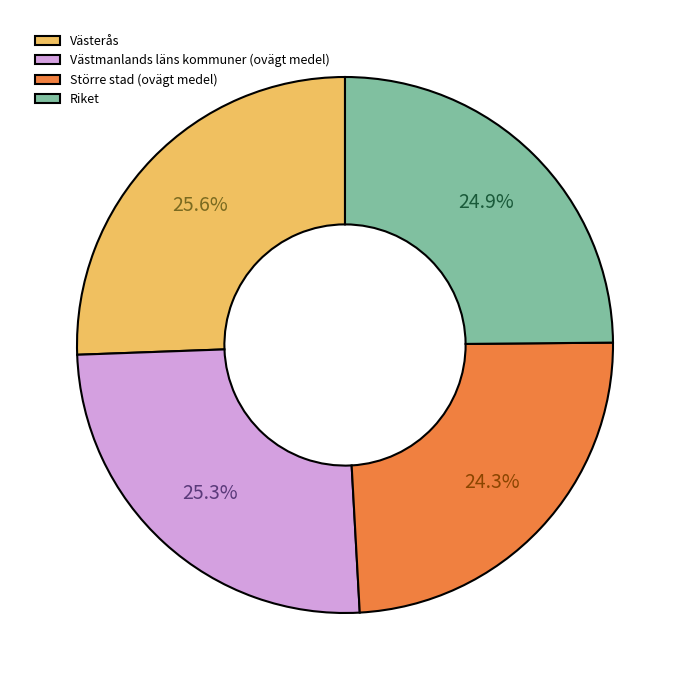

What portion of the pie excludes Riket?

75.1%